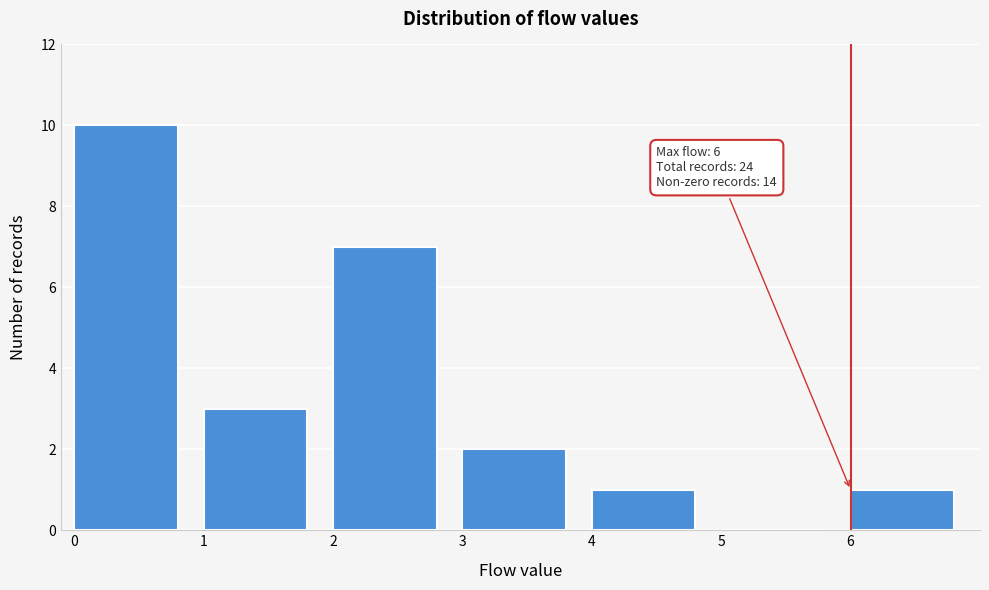

Which range on the x-axis has the tallest bar?

0 to 1